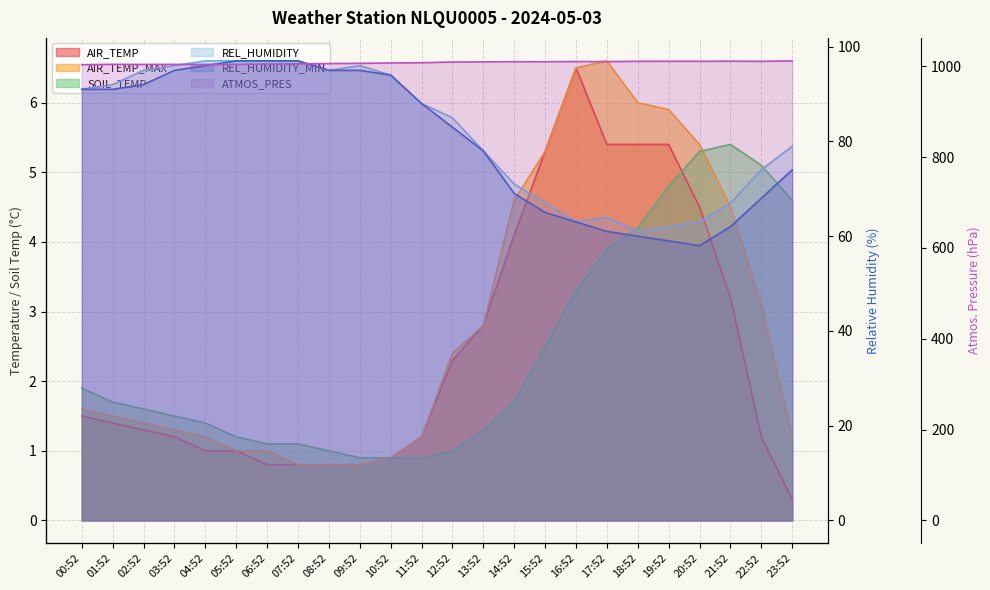

At which label is AIR_TEMP_MAX closest to 3?

22:52